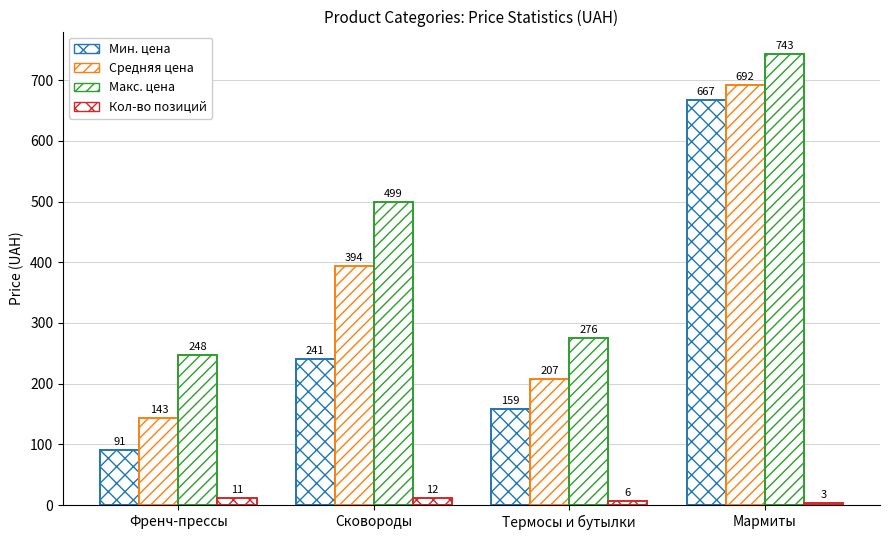

How many groups of bars are there?

4